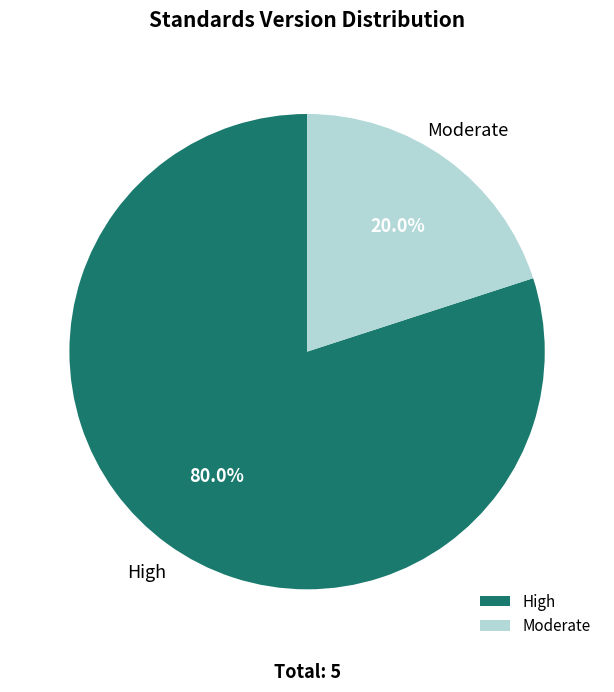

What portion of the pie excludes Moderate?

80.0%